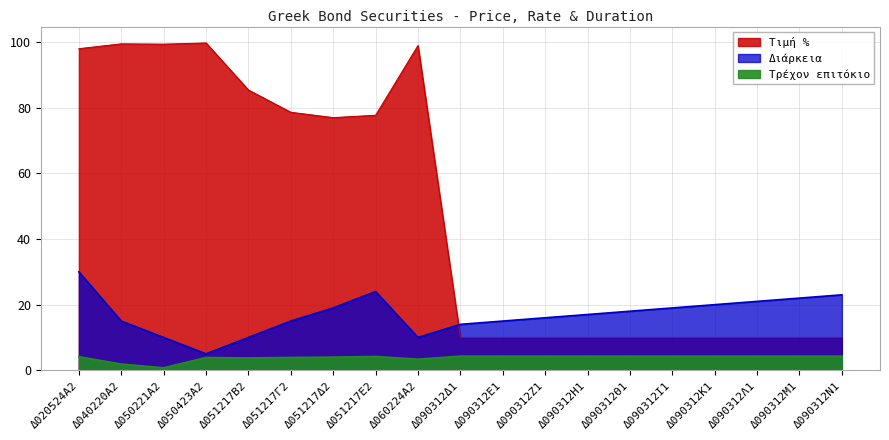

Which category has the highest value in the Τιμή % series?

Δ050423Α2